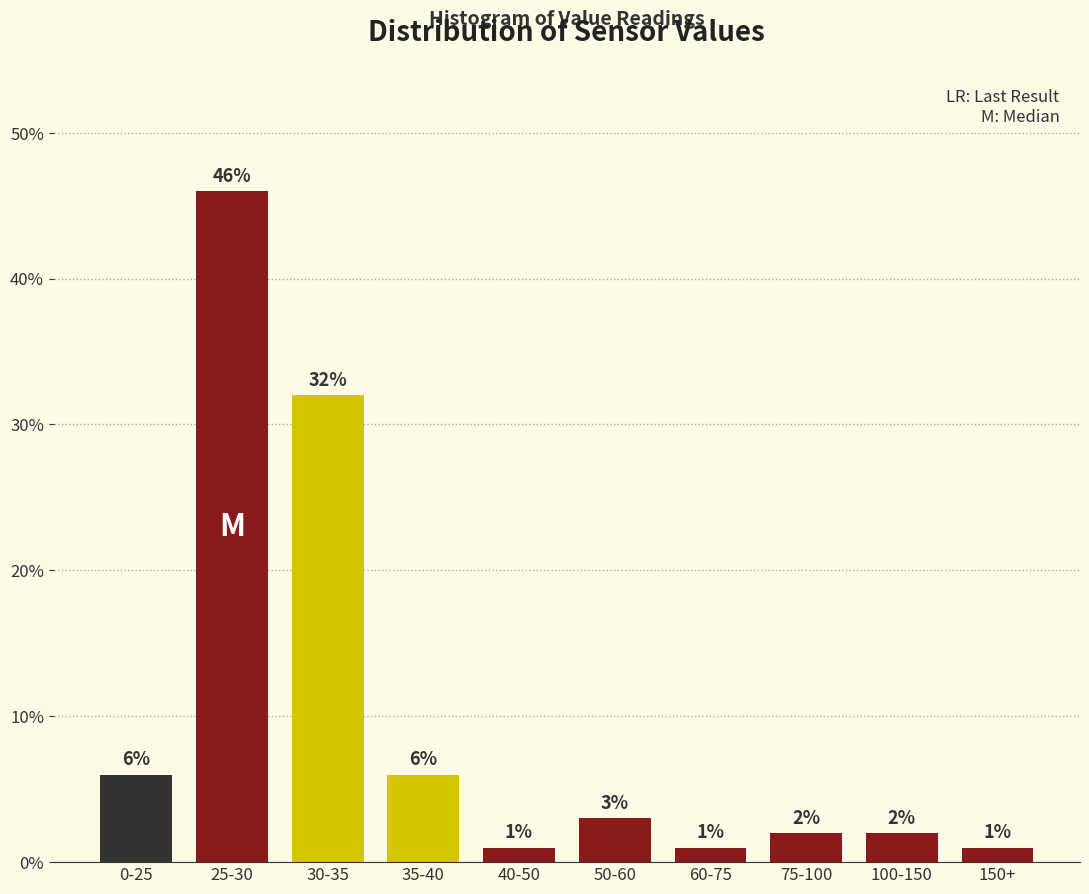

Reading right to left, extract all data points from this chart.

1	2	2	1	3	1	6	32	46	6